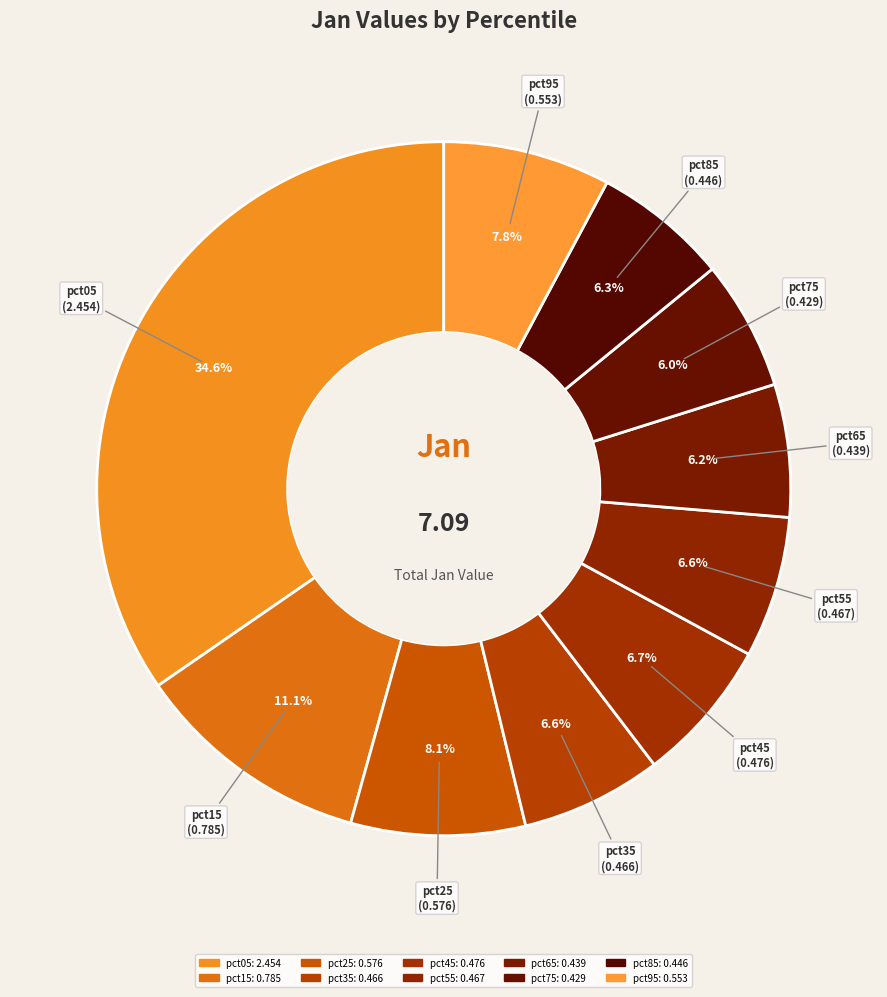

Count the number of slices in the pie.

10